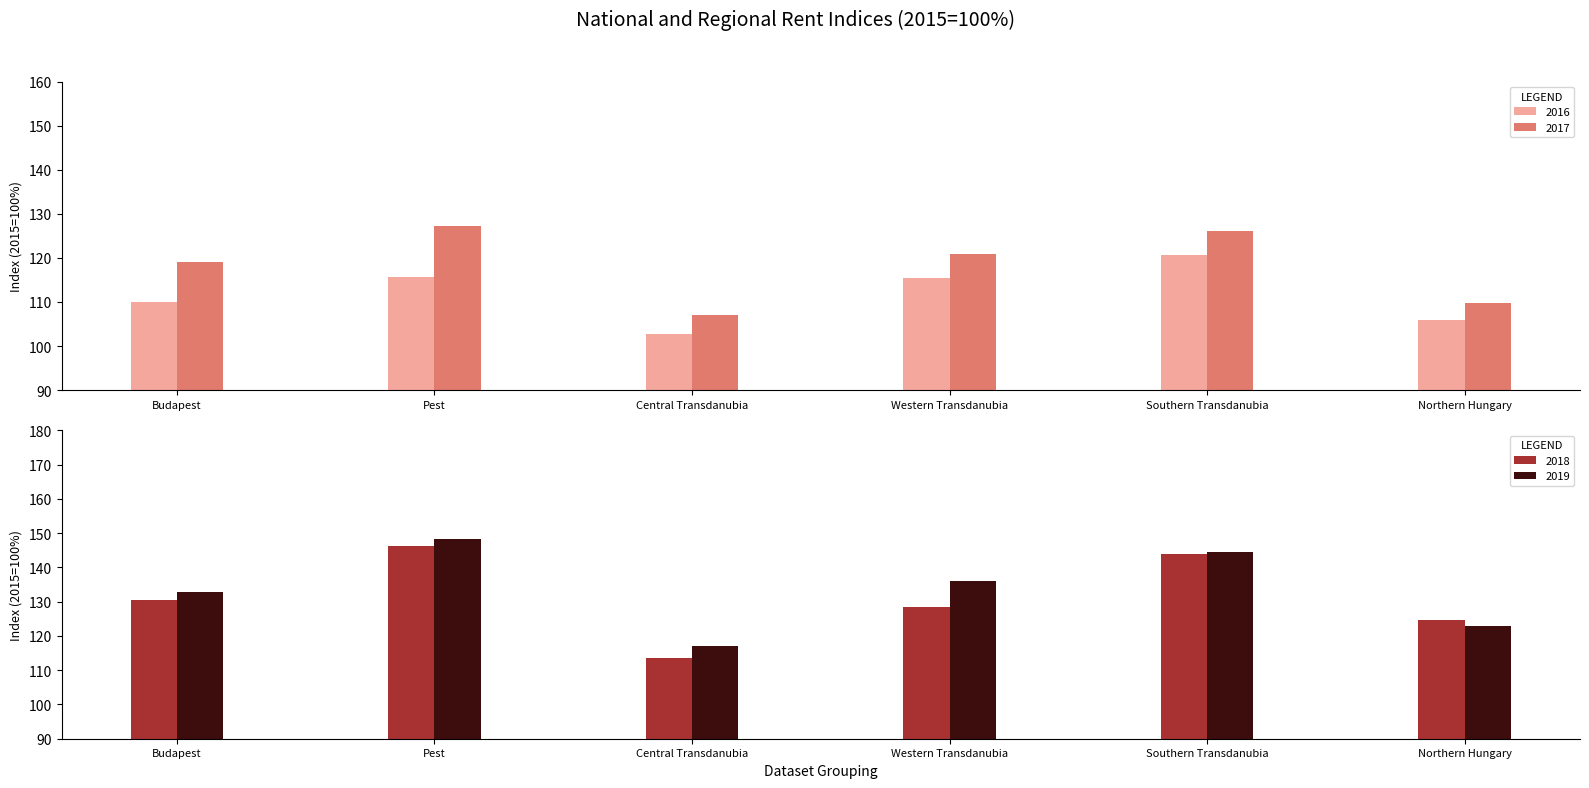

Which category has the lowest value across all series?

Central Transdanubia